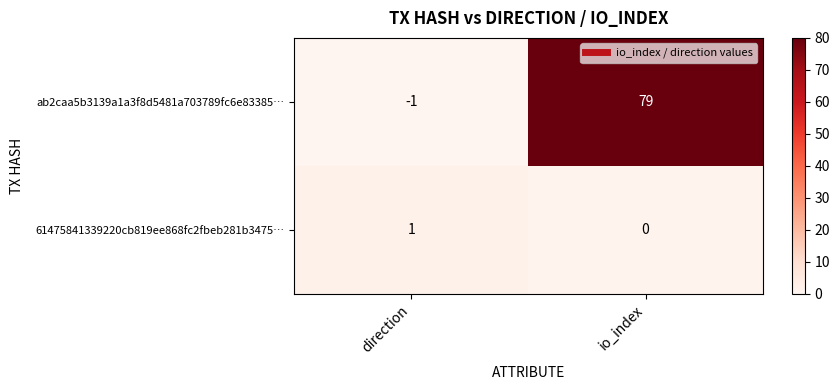

Read the ab2caa5b3139a1a3f8d5481a703789fc6e83385… value at io_index, to the nearest 5.

80